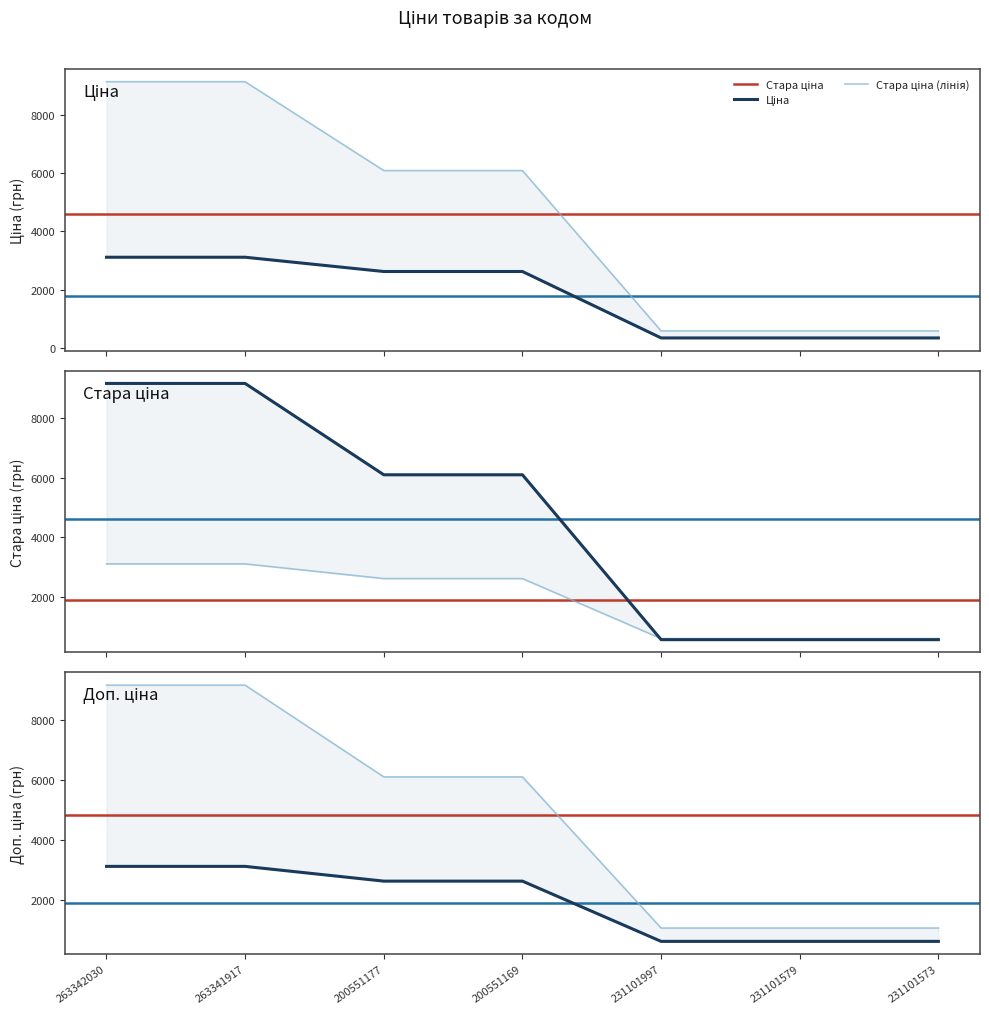

What is the label of the 3rd point from the right?

231101997